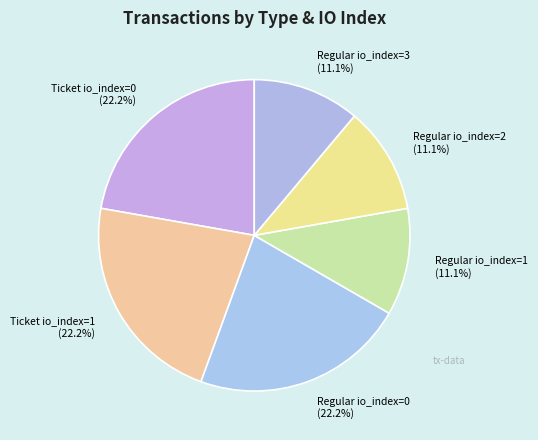

What is the ratio of the value at Regular io_index=1 to the value at Ticket io_index=1?

0.5